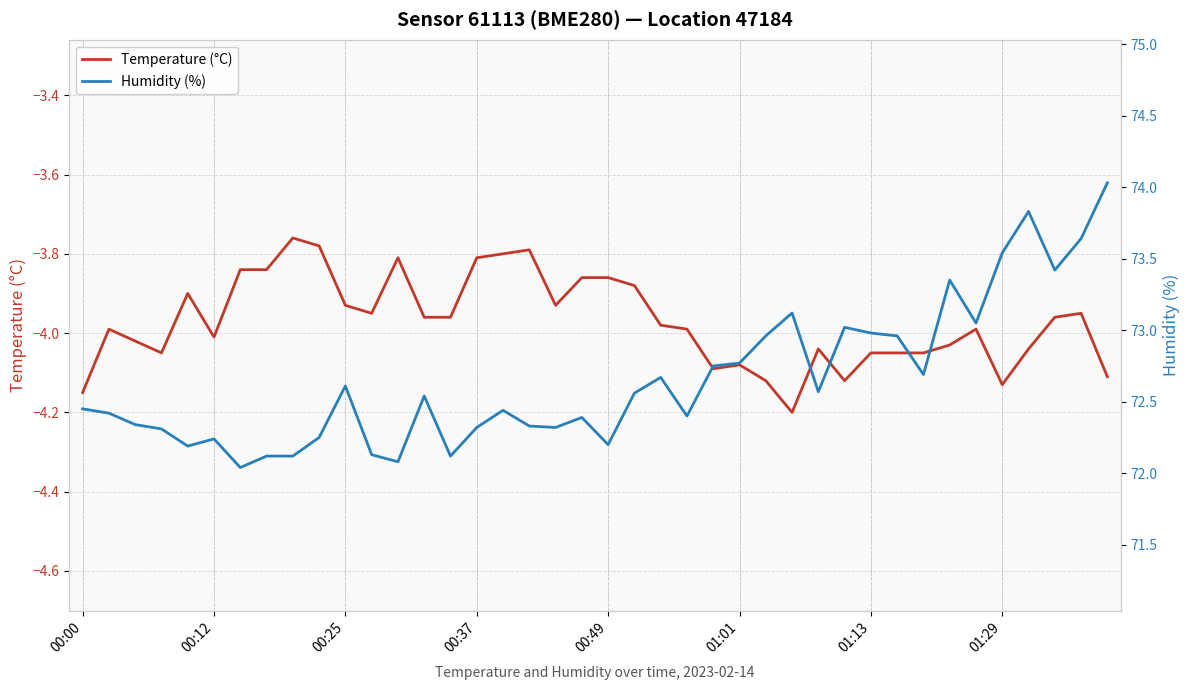

The value of Temperature (°C) at 01:13 is -2.5. True or false?

False